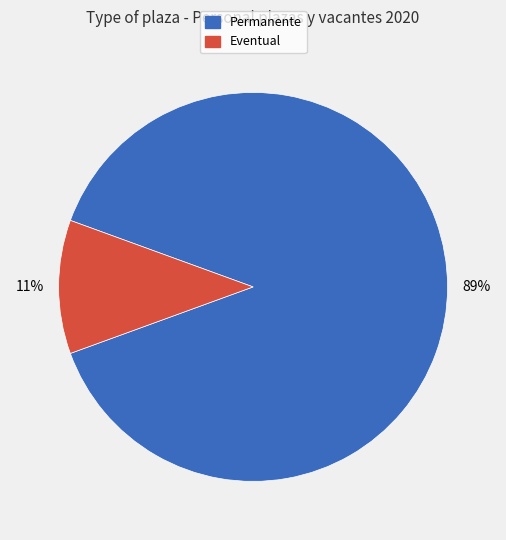

Is there any slice that represents more than half of the pie?

Yes